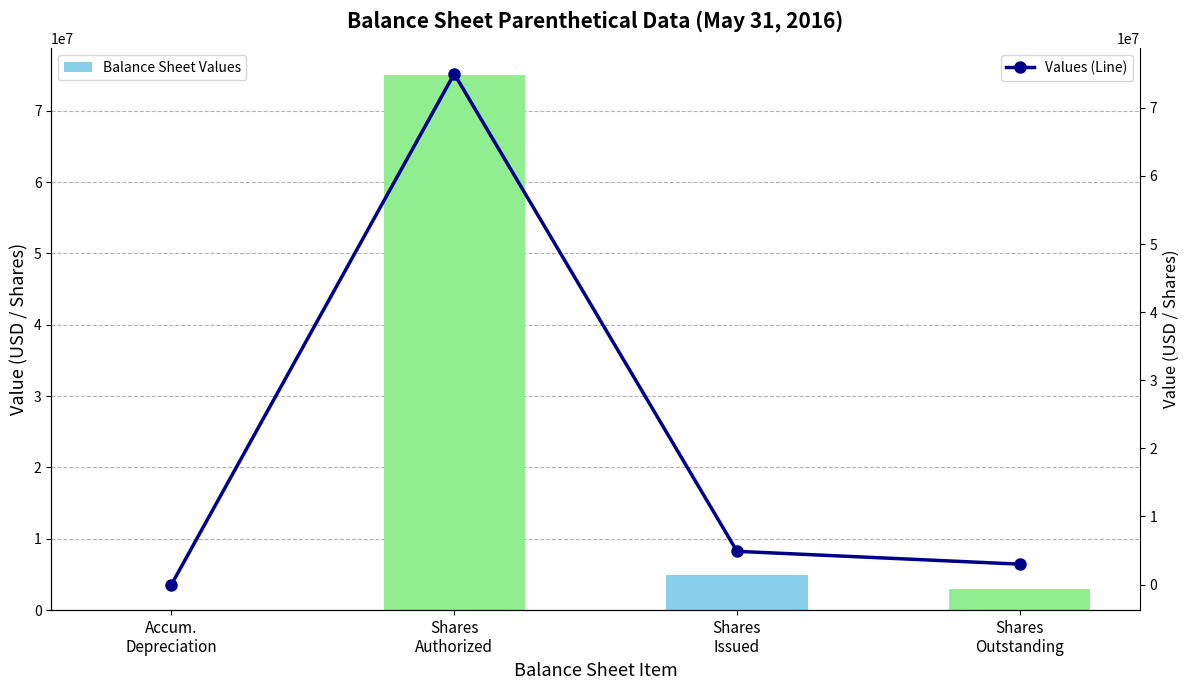

Are the bars horizontal?

No